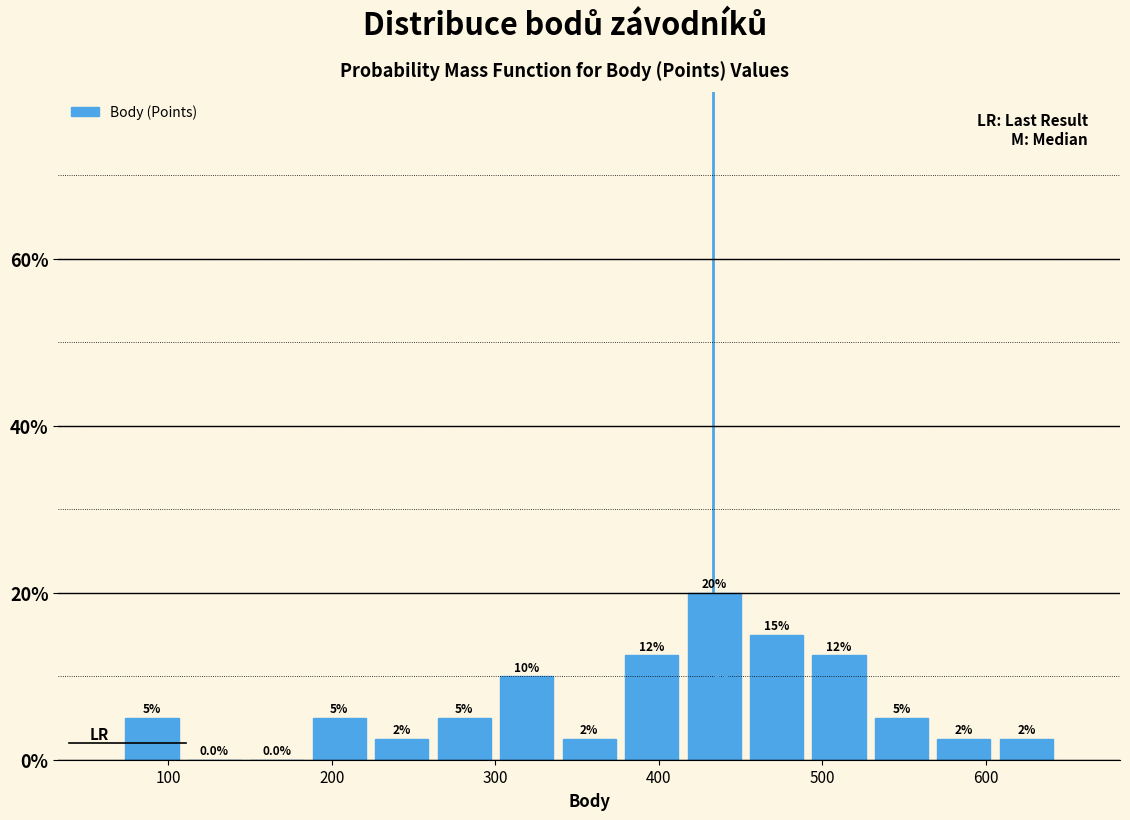

Around what value on the x-axis is the tallest bar? Give the approximate position of its centre, as read against the axis.

430